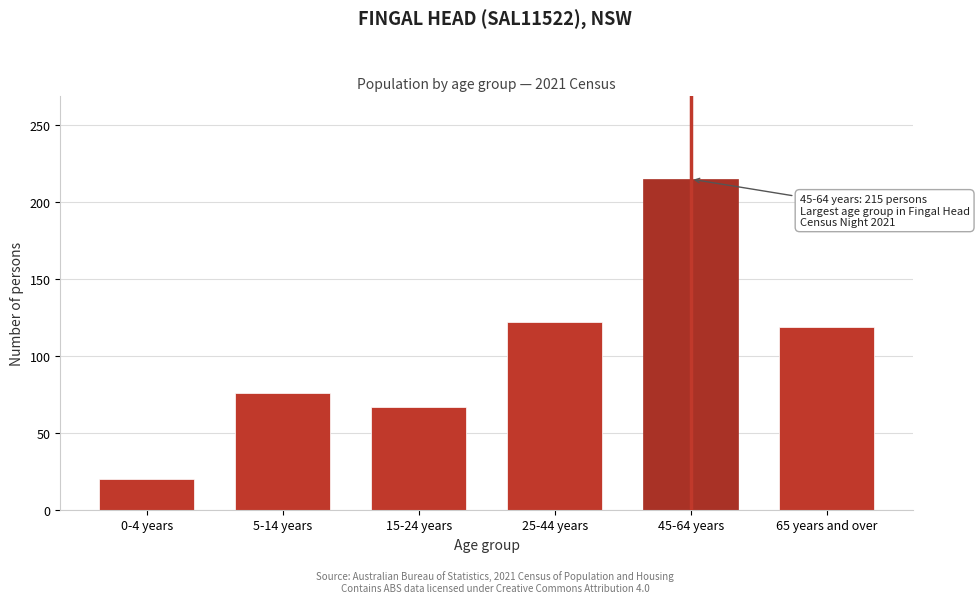

Reading left to right, transcribe all the data shown in this chart.

20	76	67	122	215	119